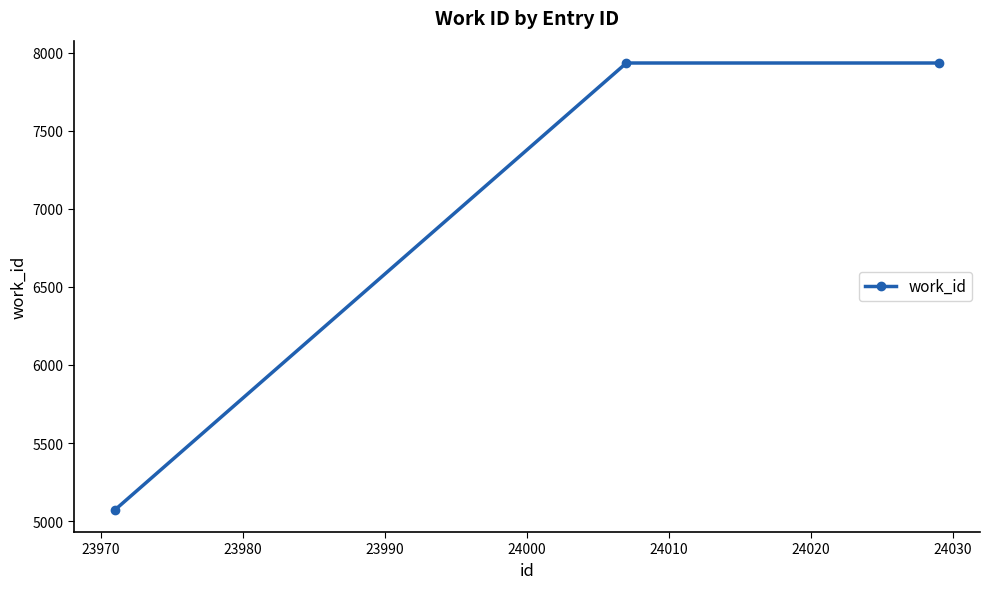

What is the average value?

6980